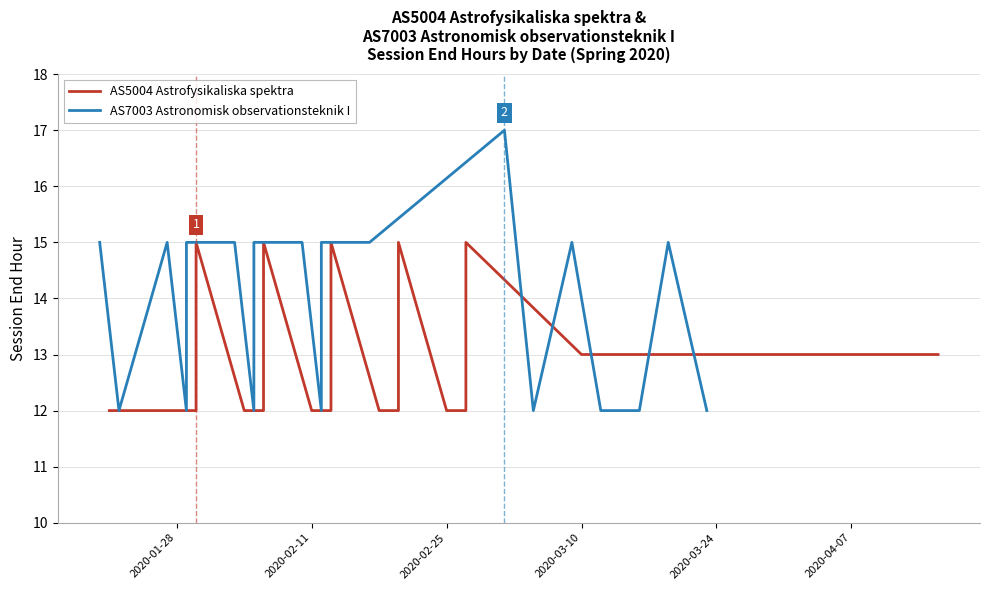

What is the difference between the maximum and minimum values in the AS7003 Astronomisk observationsteknik I series?

5